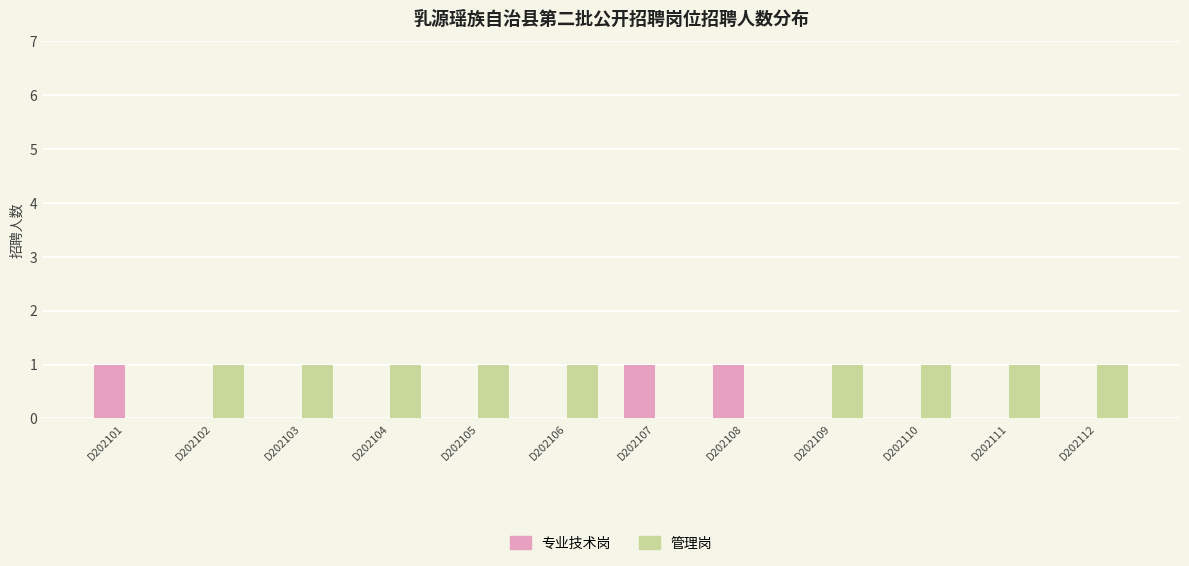

True or false: 管理岗 has a value of 0 at D202105.

False